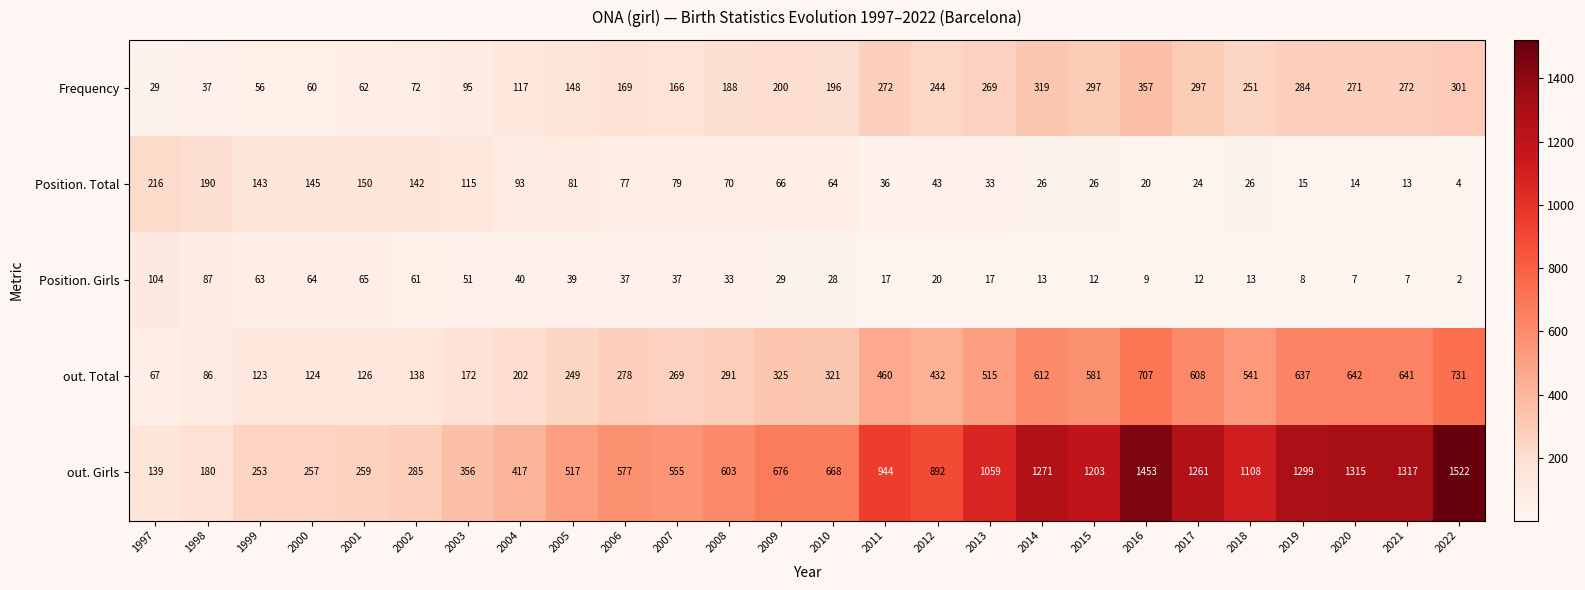

At which category is the sum across all series the highest?

2022